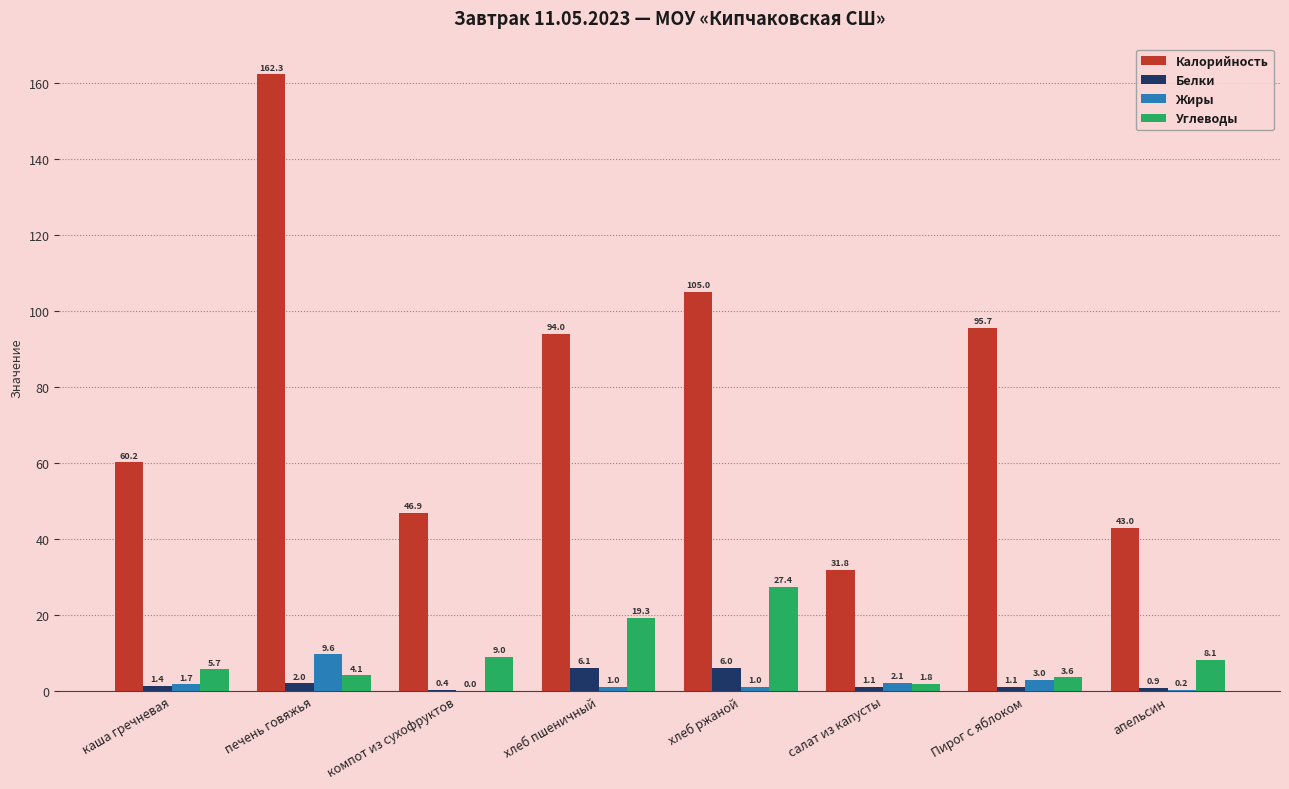

What is the total value across all series at салат из капусты?

36.7